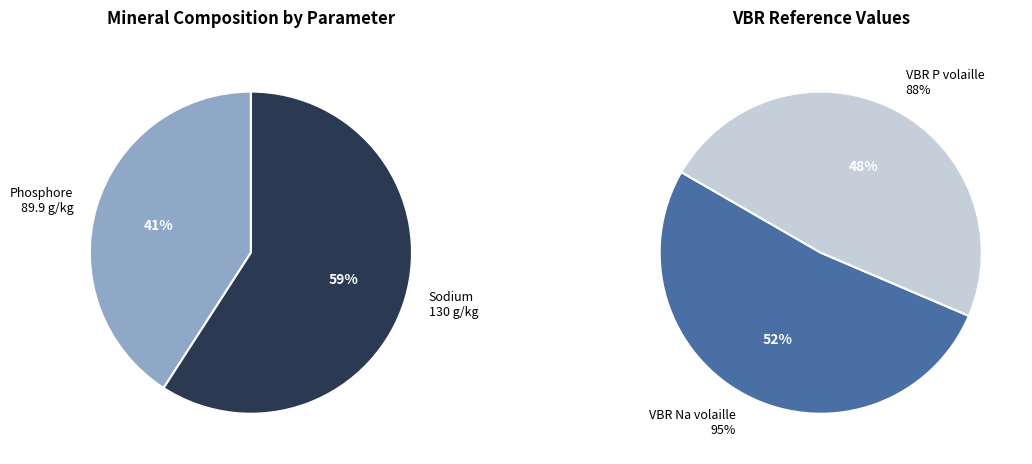

Approximately how many times larger is the value at Phosphore compared to VBR Na volaille?

0.9